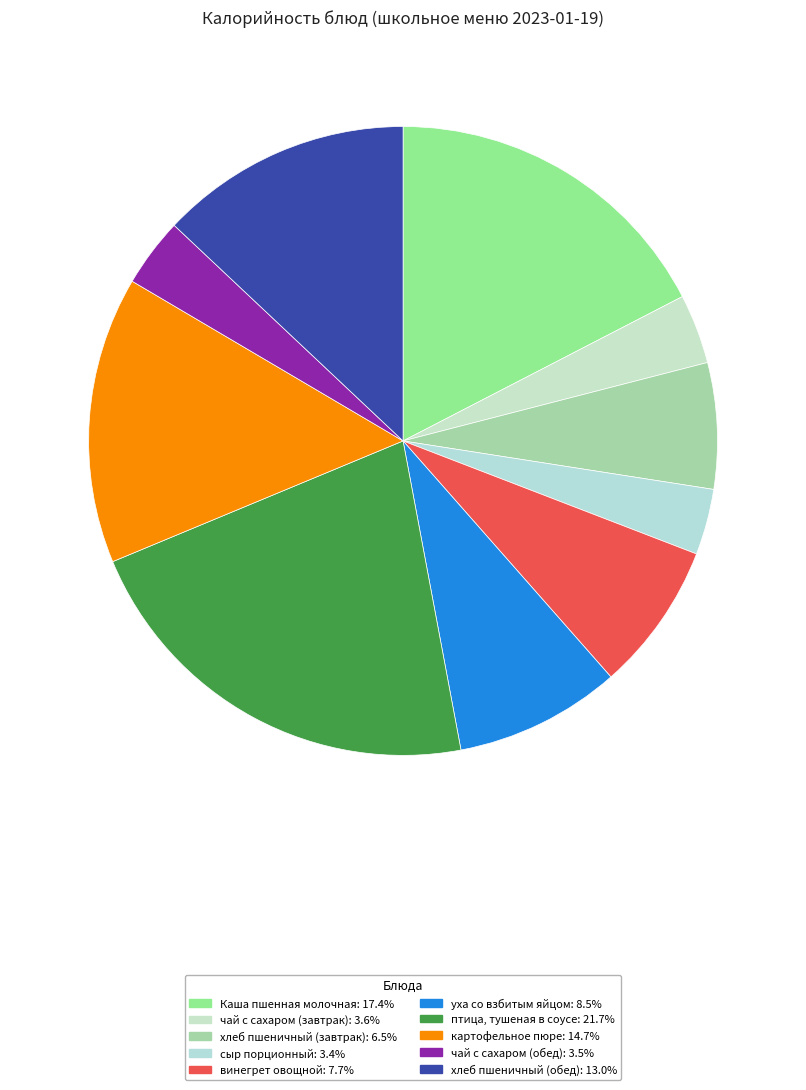

Which slice is the largest?

птица, тушеная в соусе